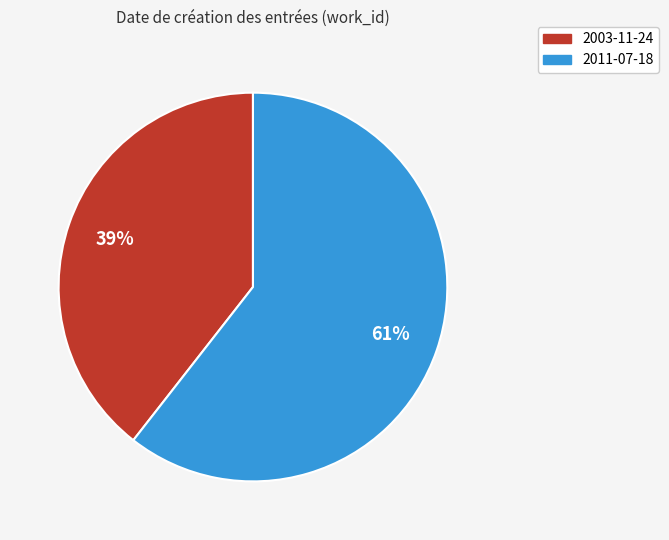

Which category has the smallest portion of the pie?

2003-11-24